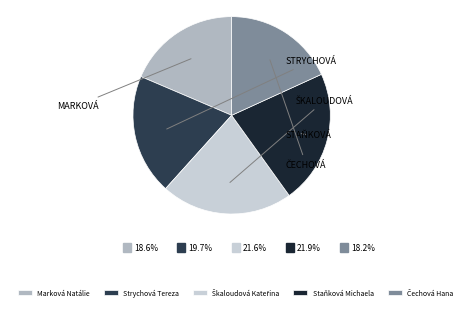

Does any single category account for the majority?

No